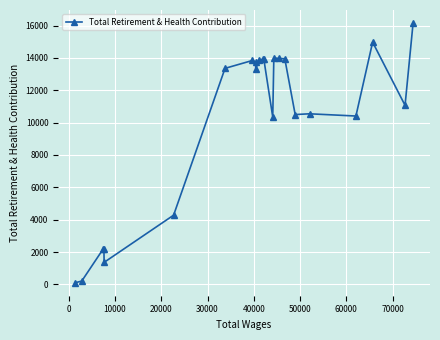

What is the maximum value shown in the chart?

16164